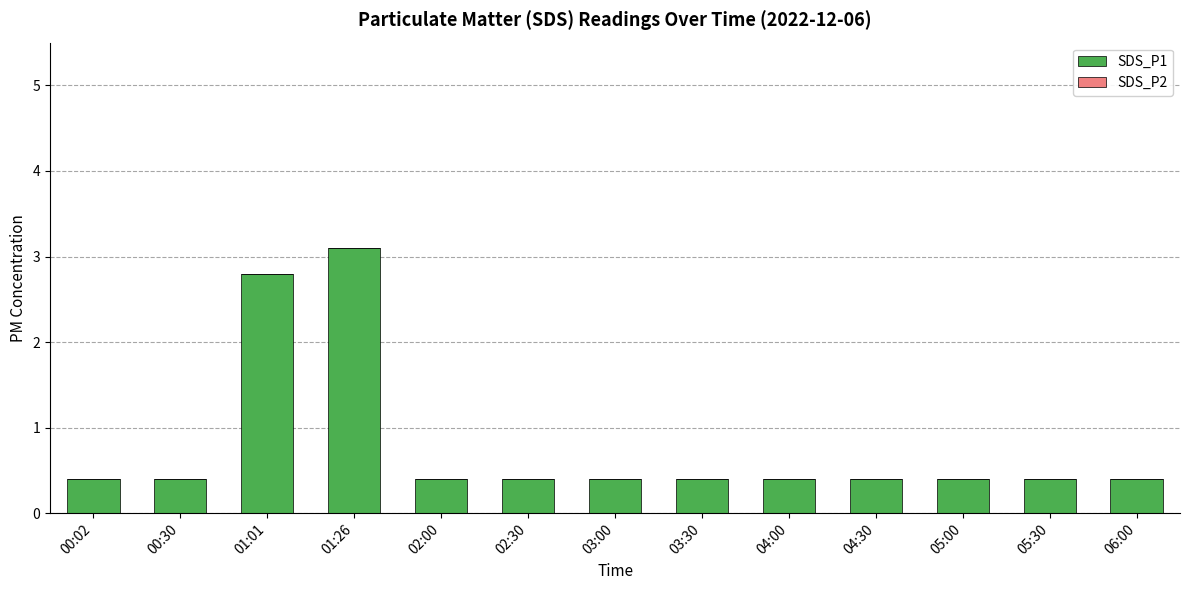

What position from the right is 02:30?

8